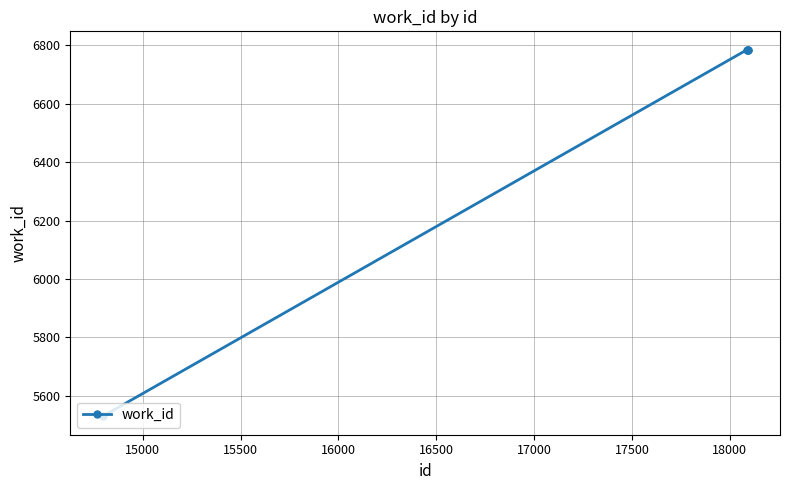

Does the chart display data point markers on the line(s)?

Yes